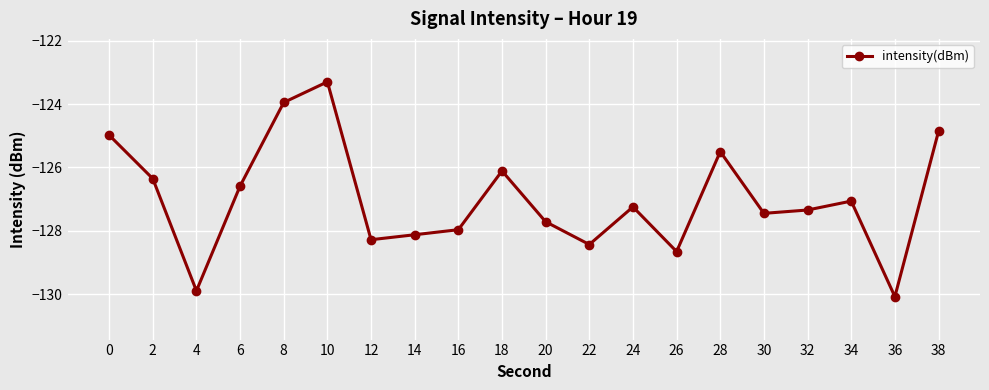

What is the value of the 12th point from the left?

-128.4